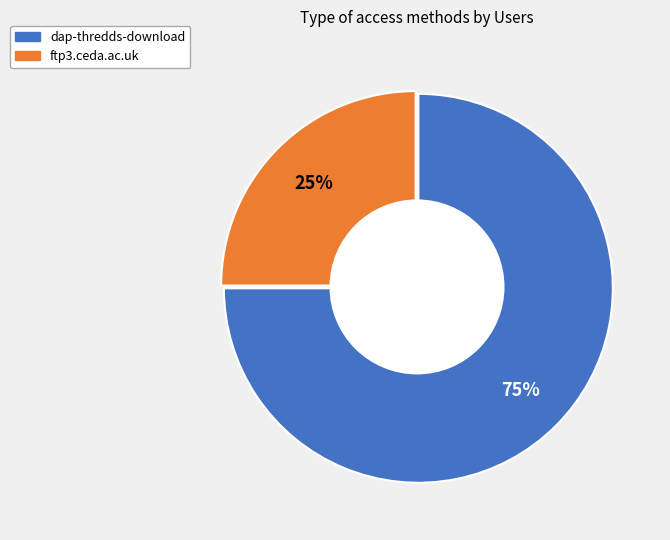

Is it true that ftp3.ceda.ac.uk is 16% of the pie?

False